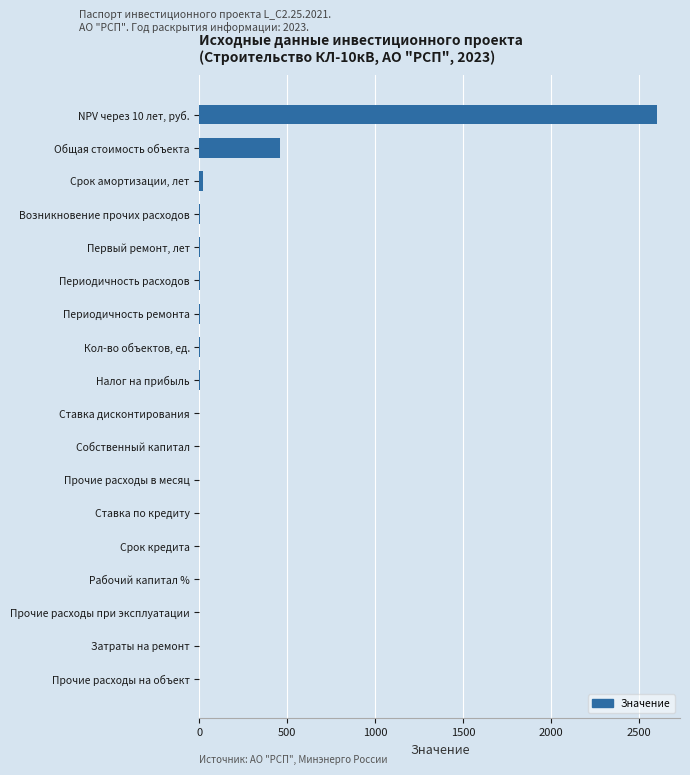

What is the maximum value shown in the chart?

2602.8